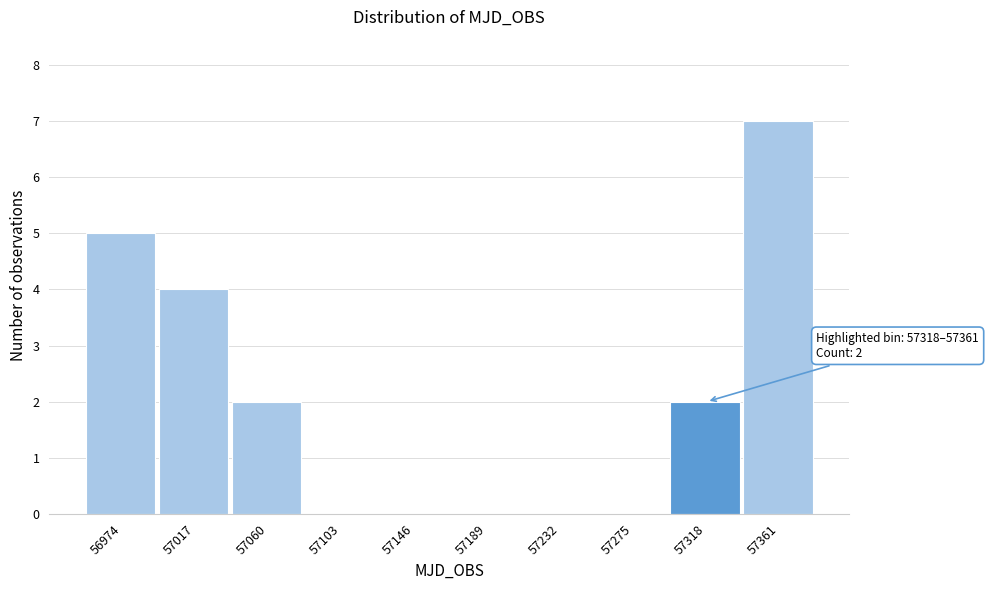

Reading right to left, transcribe all the data shown in this chart.

57361=7	57318=2	57275=0	57232=0	57189=0	57146=0	57103=0	57060=2	57017=4	56974=5